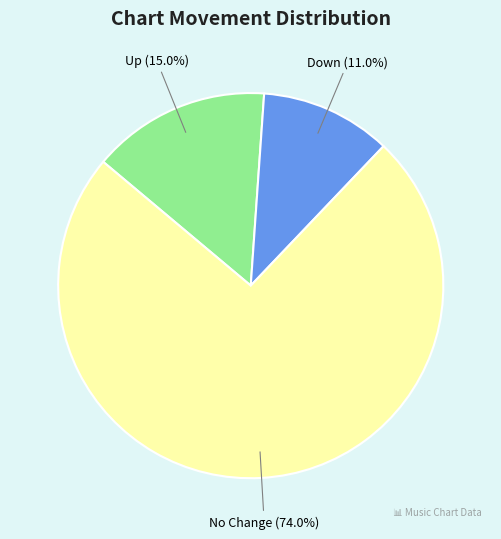

Which category has the biggest portion of the pie?

No Change